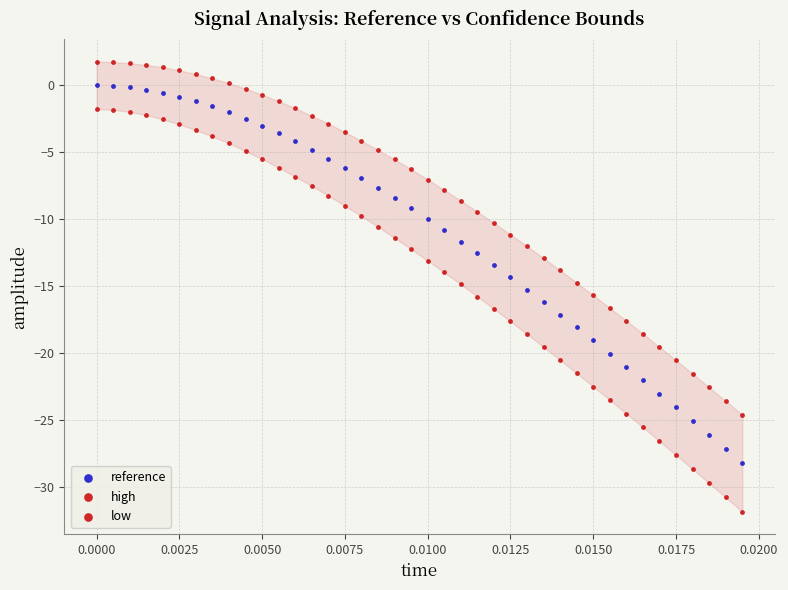

How many data points are displayed?

120